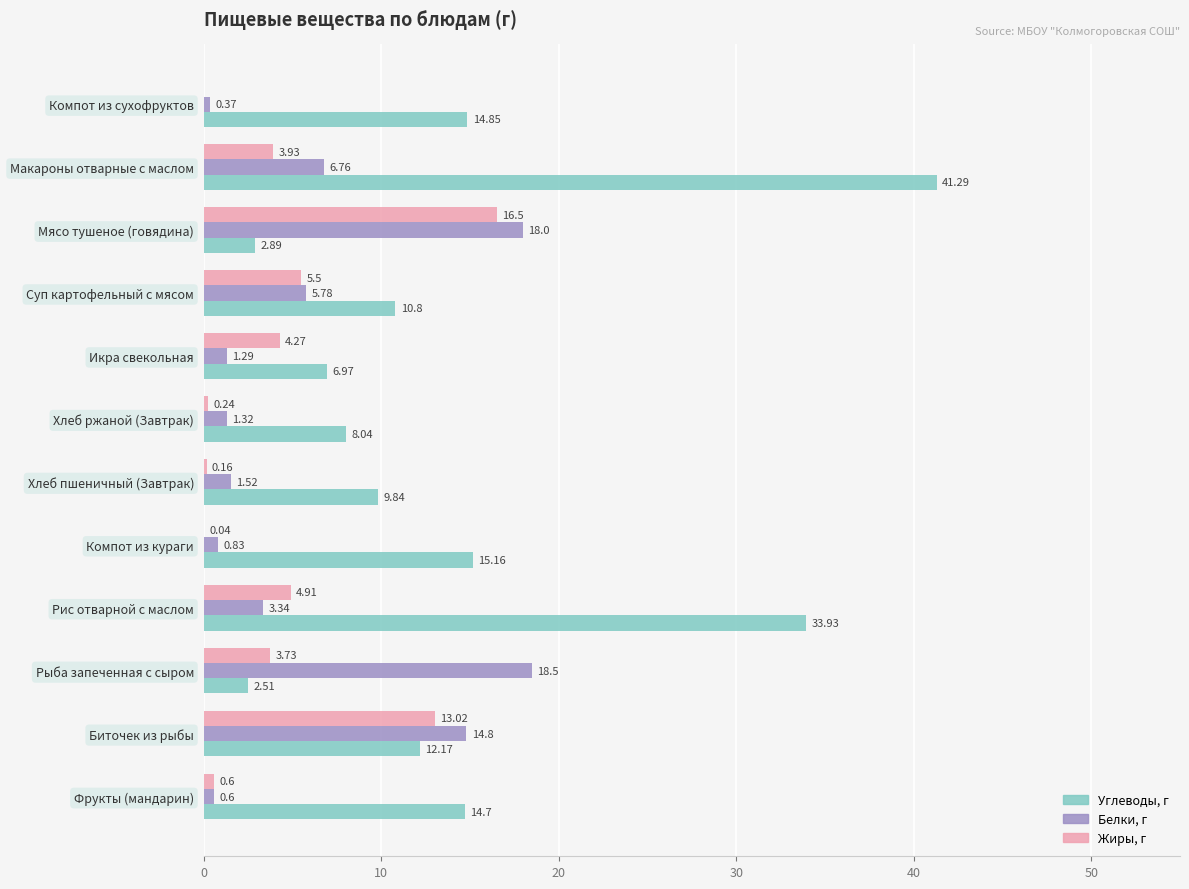

Between Рис отварной с маслом and Компот из сухофруктов, which series saw the biggest shift?

Углеводы, г